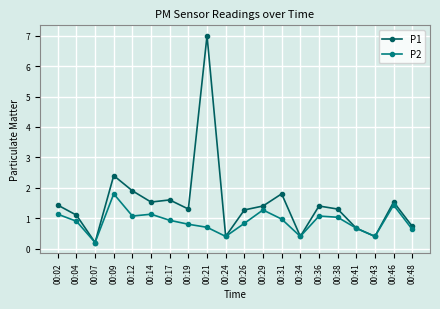

At 00:46, list the series in order from largest to smallest.

P1, P2